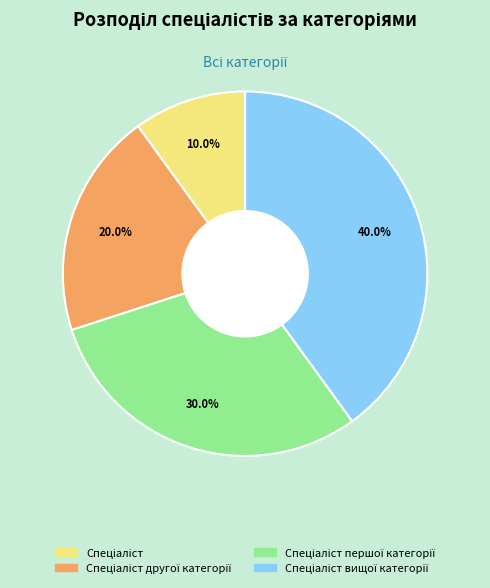

Is there any slice that represents more than half of the pie?

No